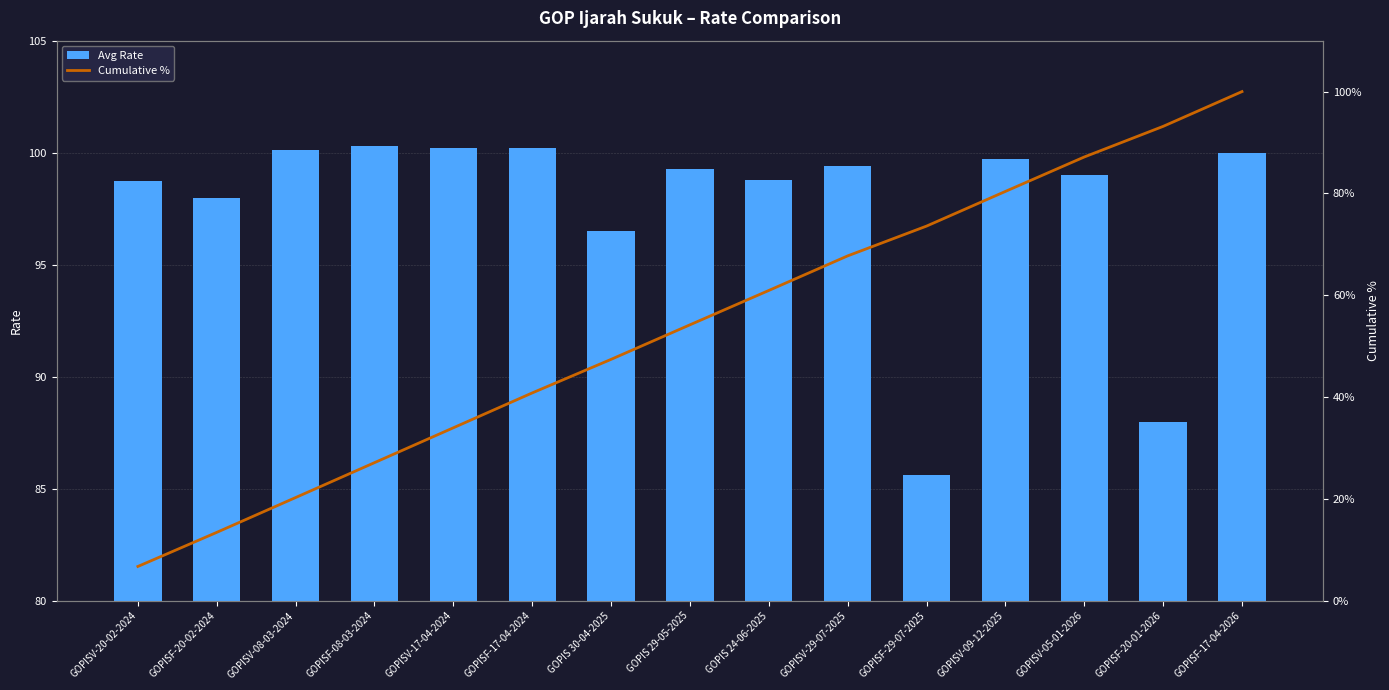

How many groups of bars are there?

15